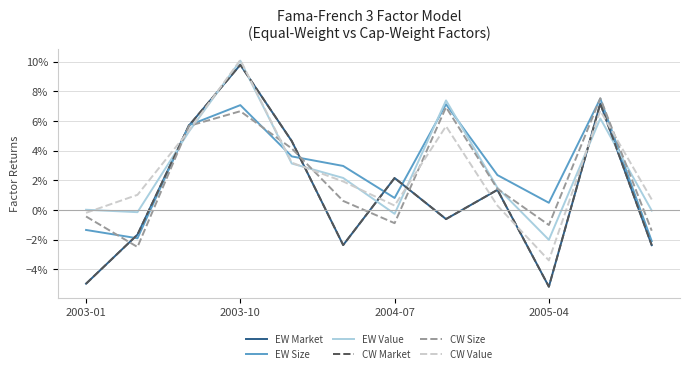

Does the chart have visible grid lines?

Yes